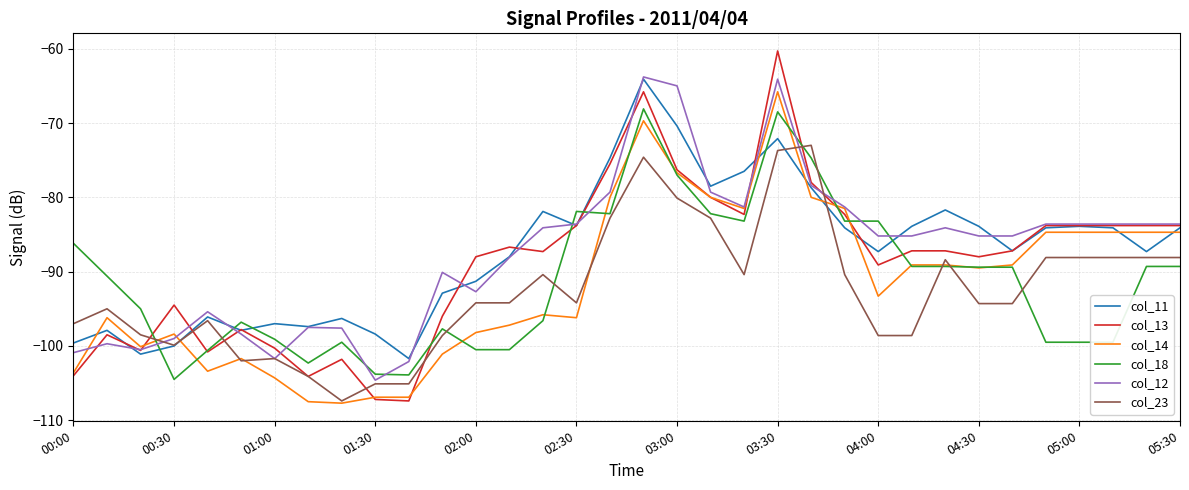

Which series has the widest spread of values?

col_13